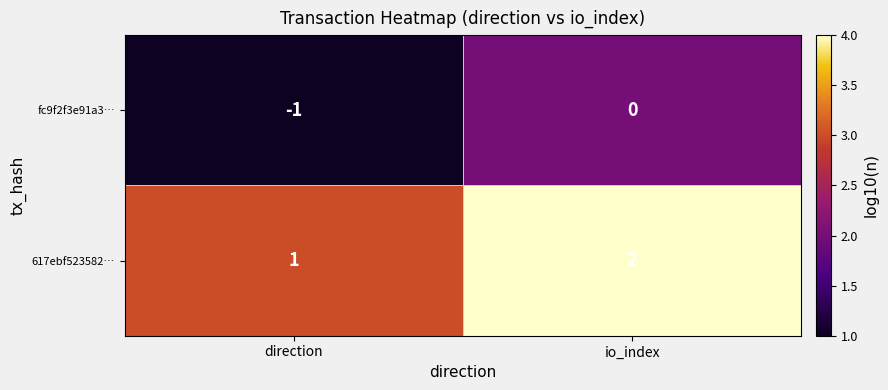

At which category is the sum across all series the highest?

io_index